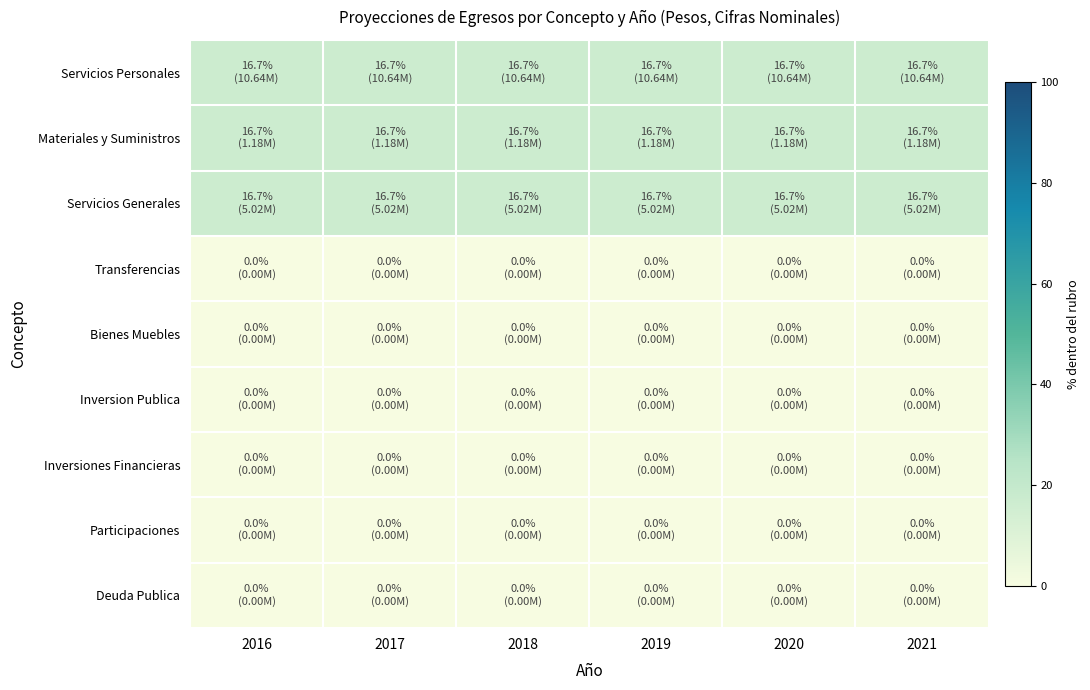

What is the maximum value shown in the chart?

16.7